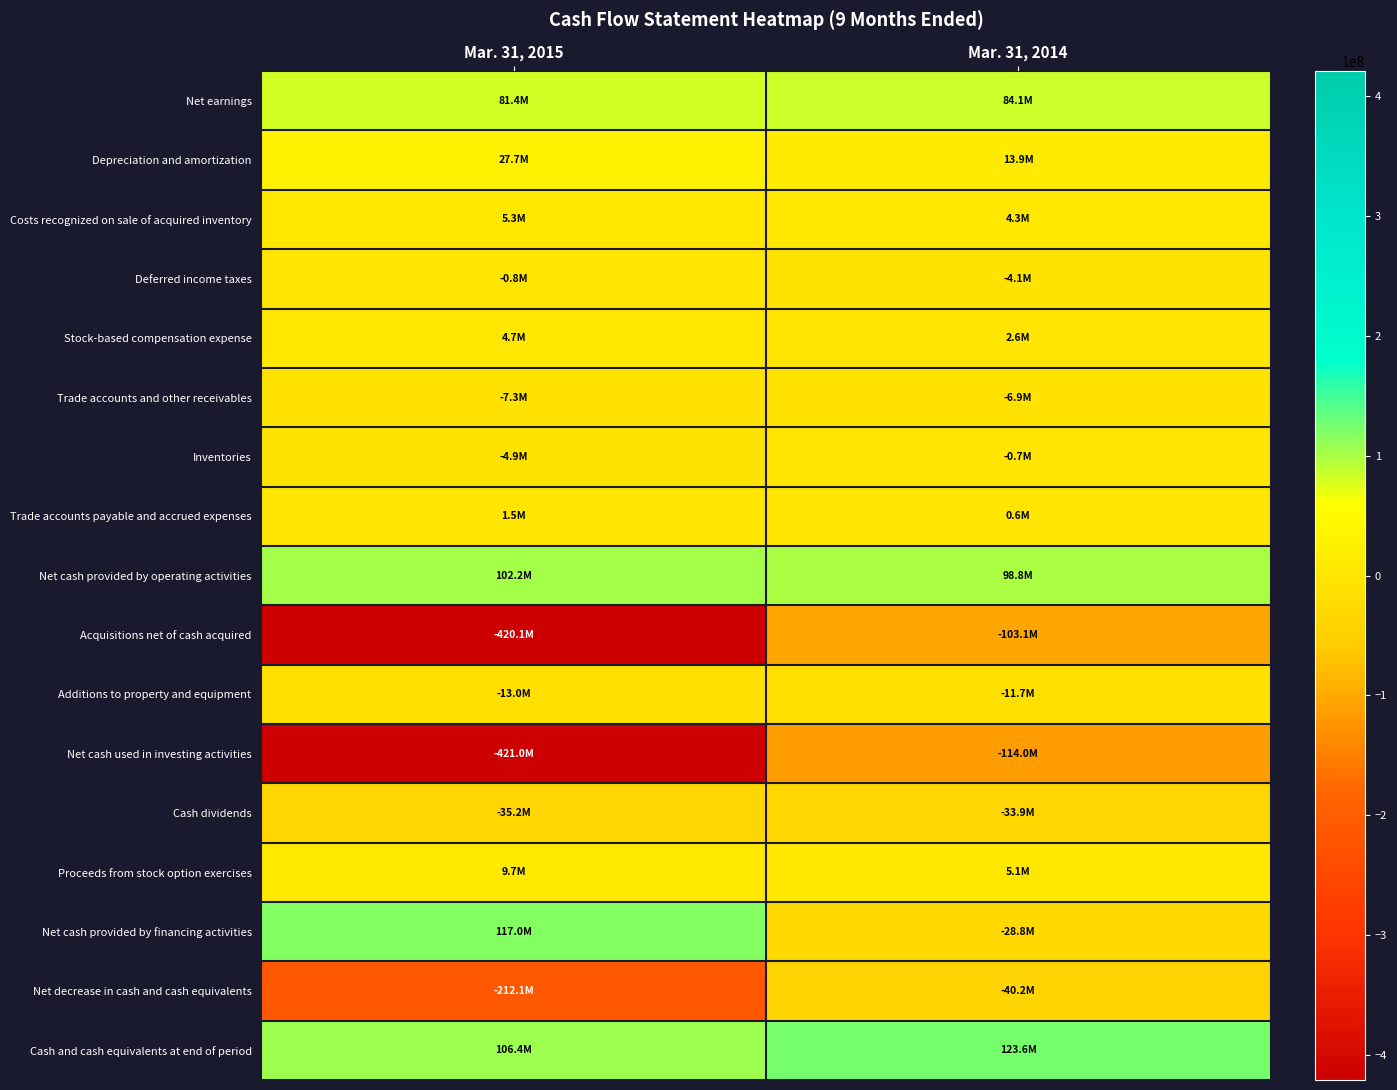

How many series are shown in this chart?

17